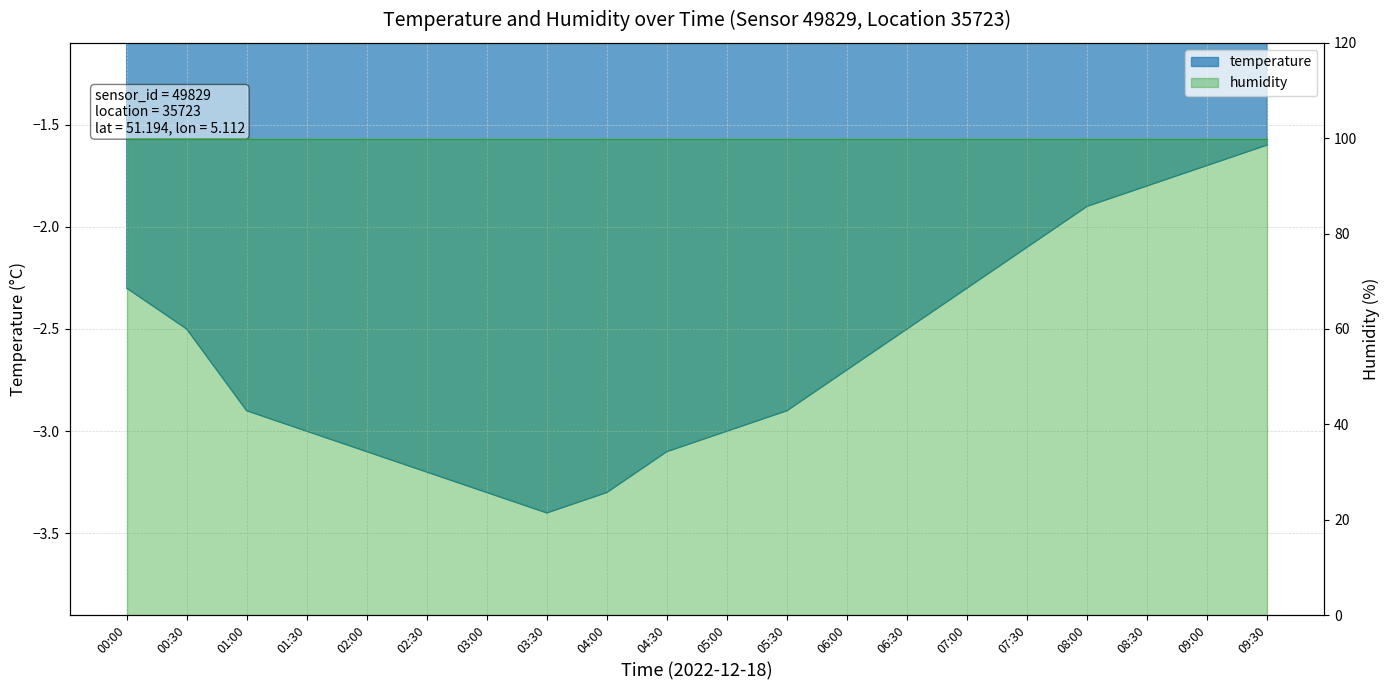

Is it true that the value at 02:00 is -4.8?

False